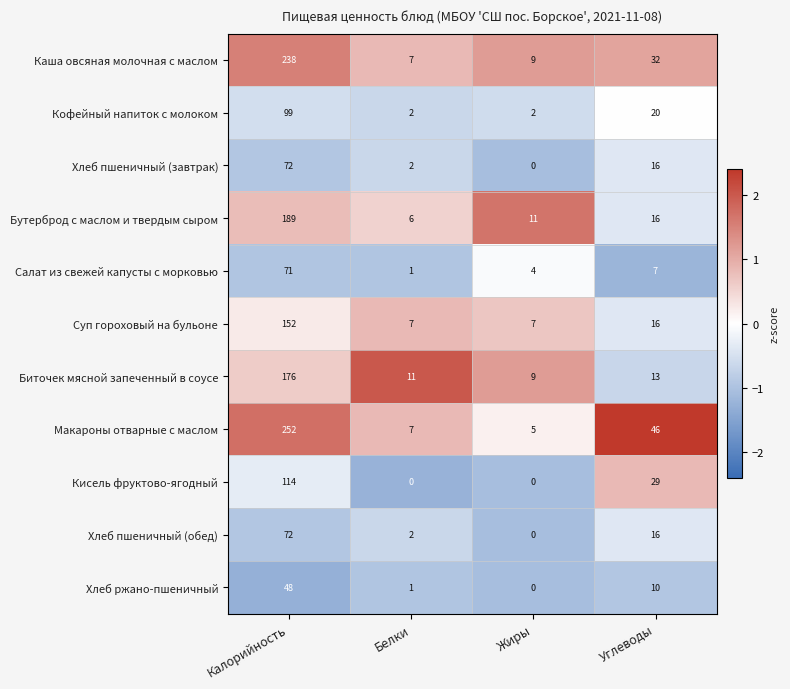

Is it true that Кисель фруктово-ягодный equals 79 at Калорийность?

False